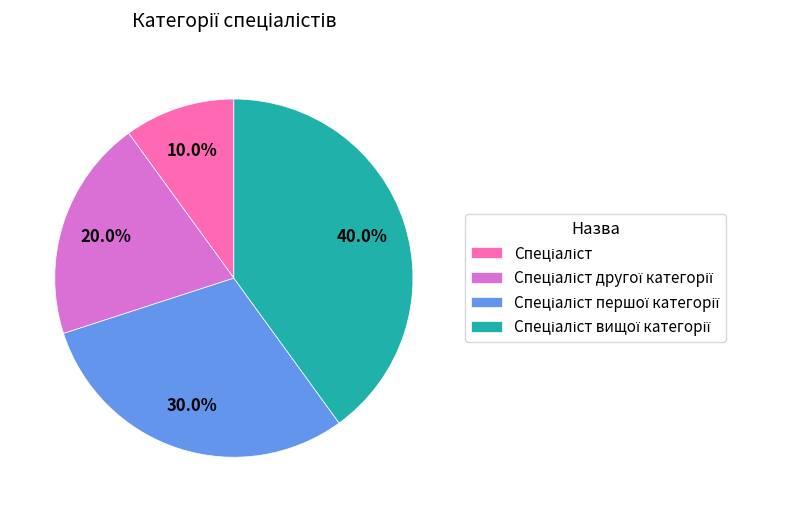

Is there a majority slice in this chart?

No